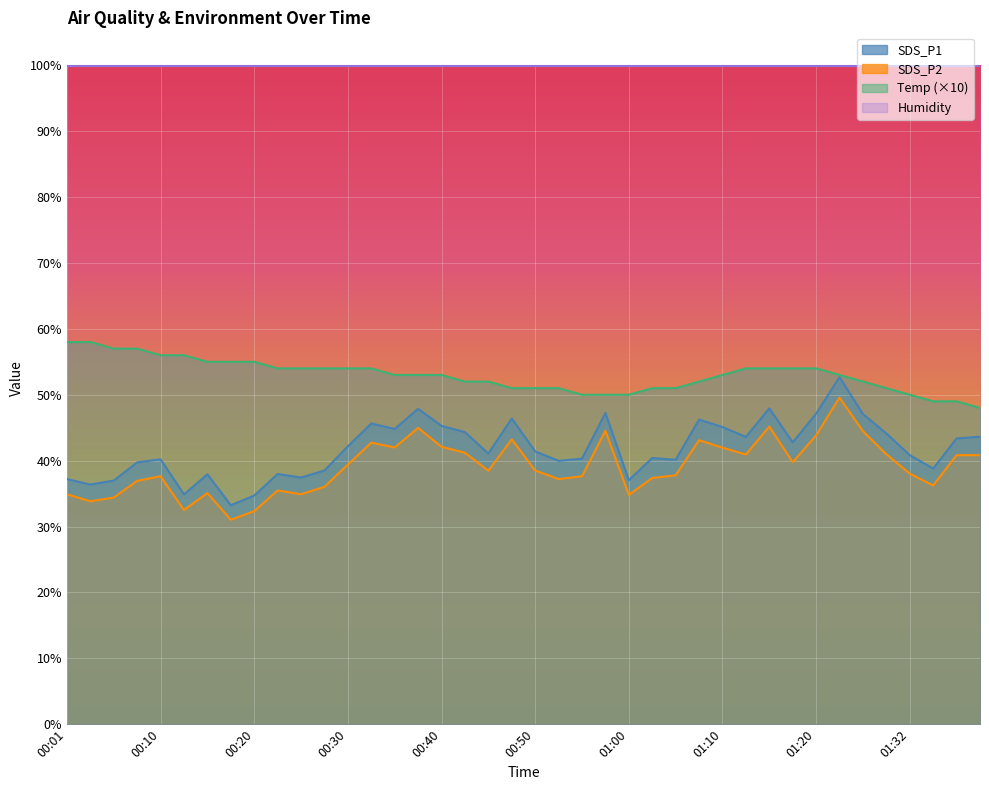

What is the minimum value shown in the chart?

31.0